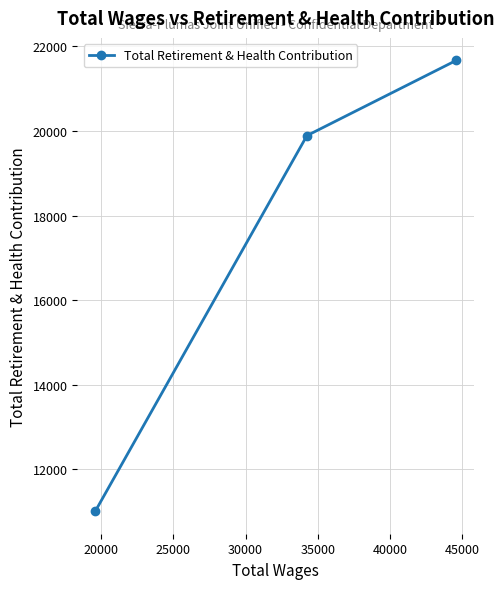

What is the maximum value shown in the chart?

21670